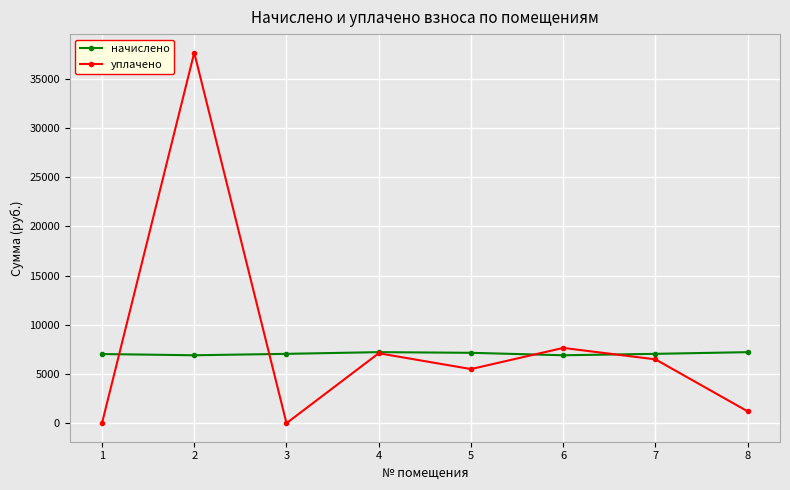

The value of начислено at 8 is 4313.1. True or false?

False